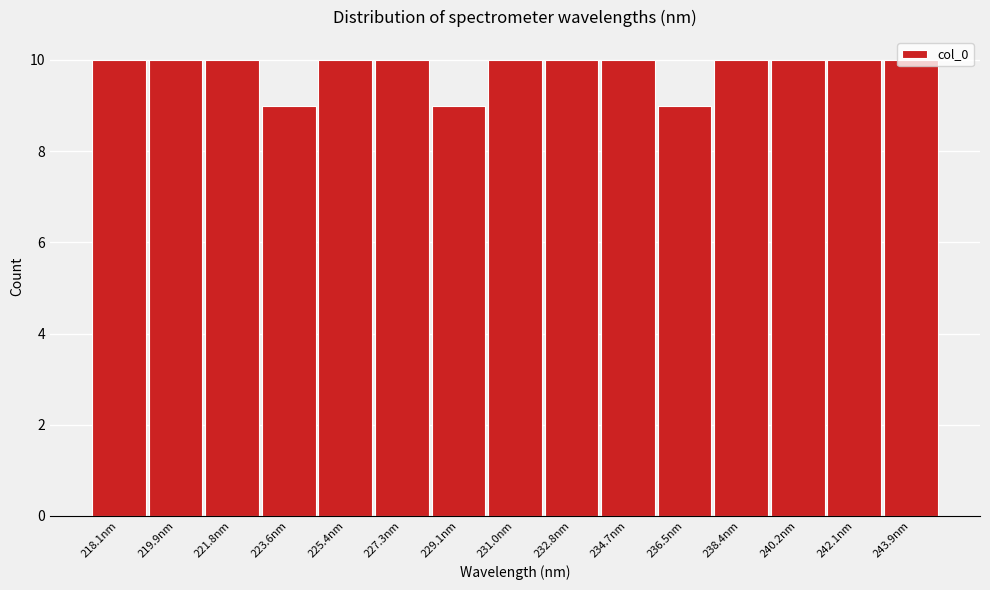

What is the minimum value shown in the chart?

9